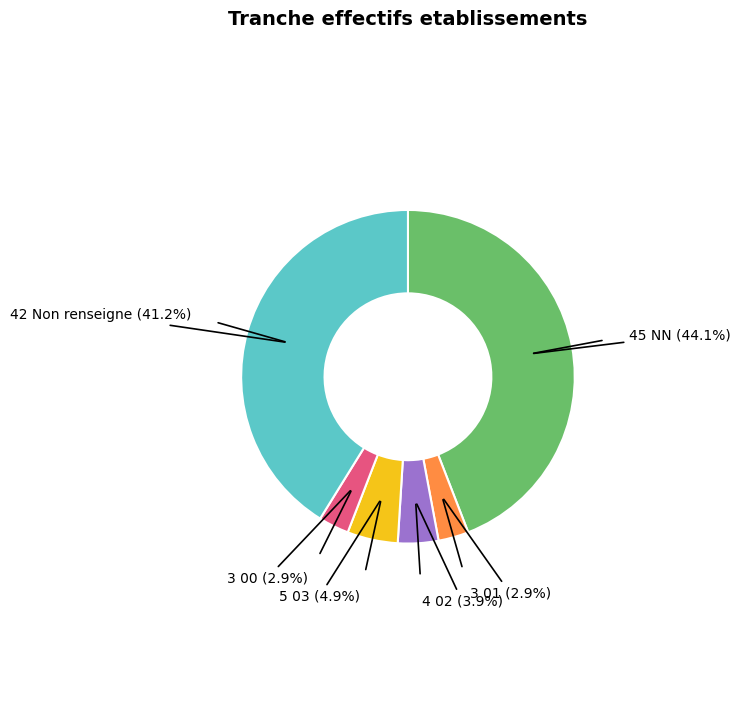

To the nearest percent, what is the average slice percentage?

17%